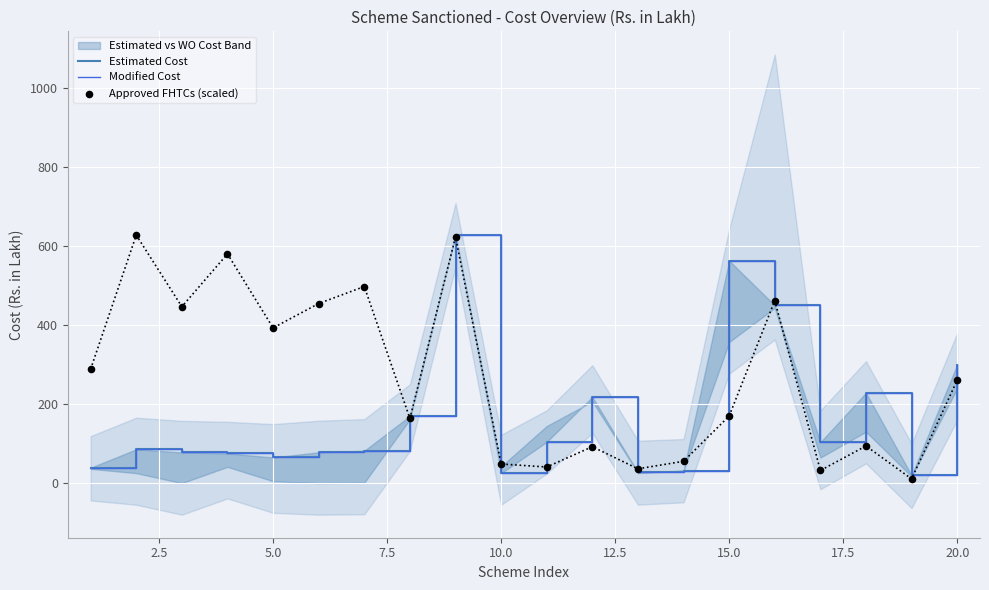

Which series has the widest spread of Y values?

Approved FHTCs (scaled)